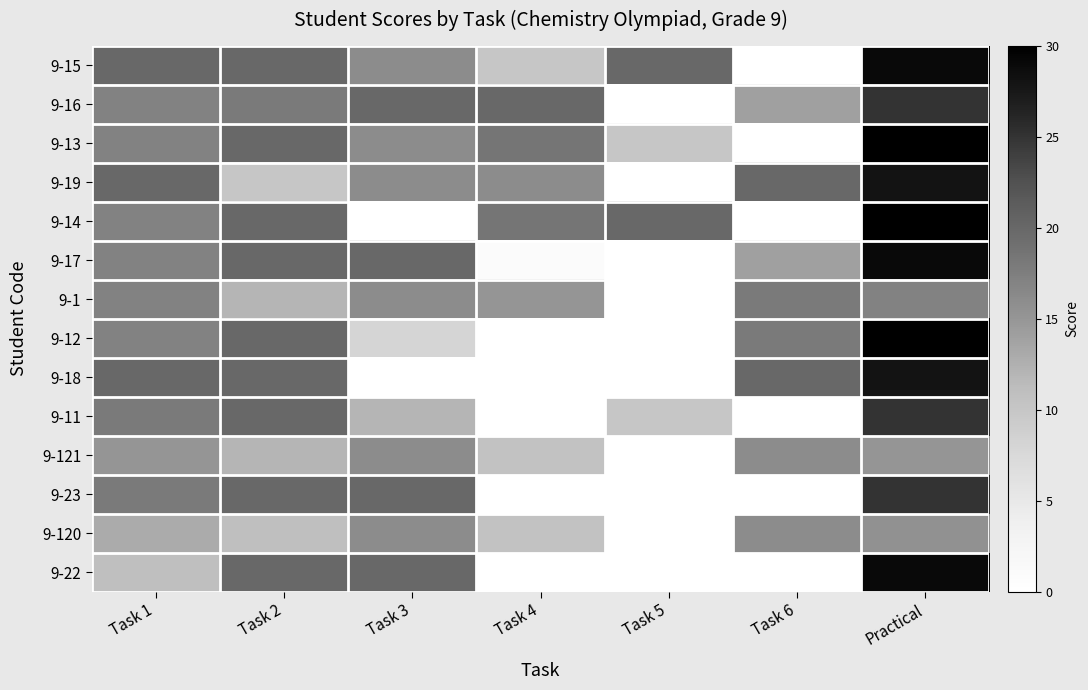

Which series has the largest total across all categories?

9-15